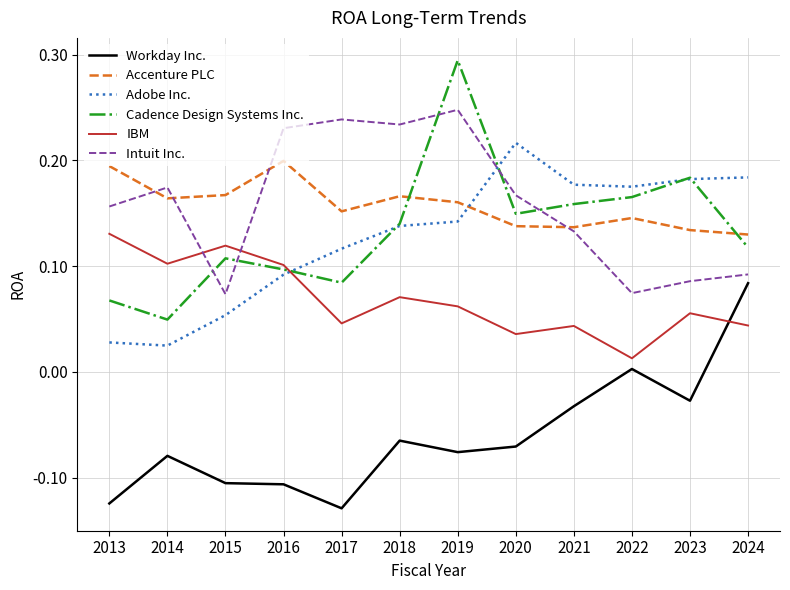

True or false: Intuit Inc. and Workday Inc. intersect in this chart.

False